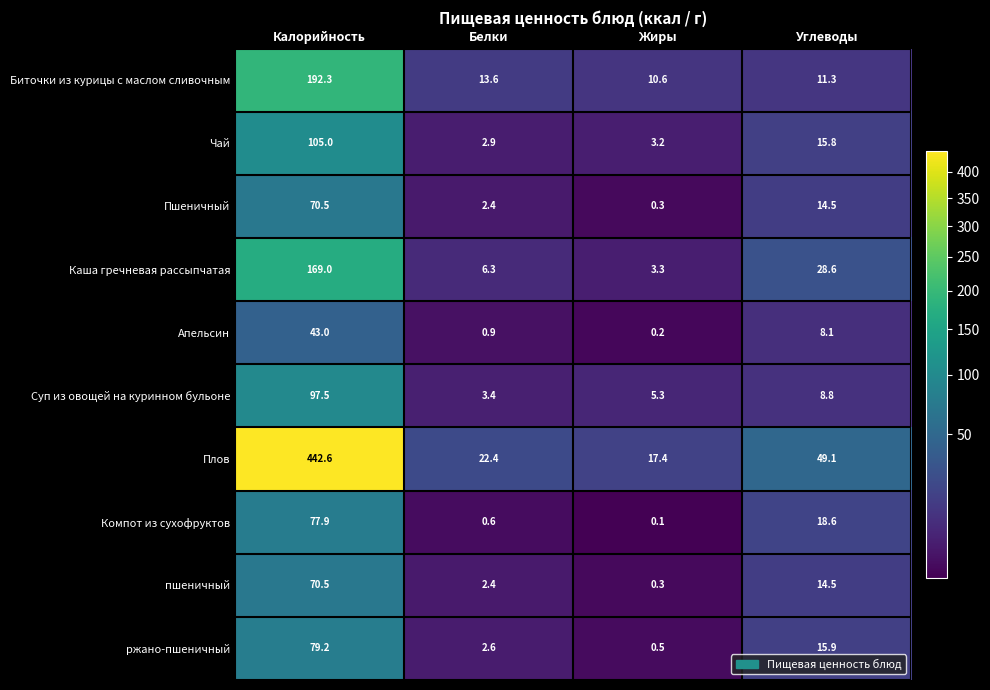

What is the maximum value shown in the chart?

442.6